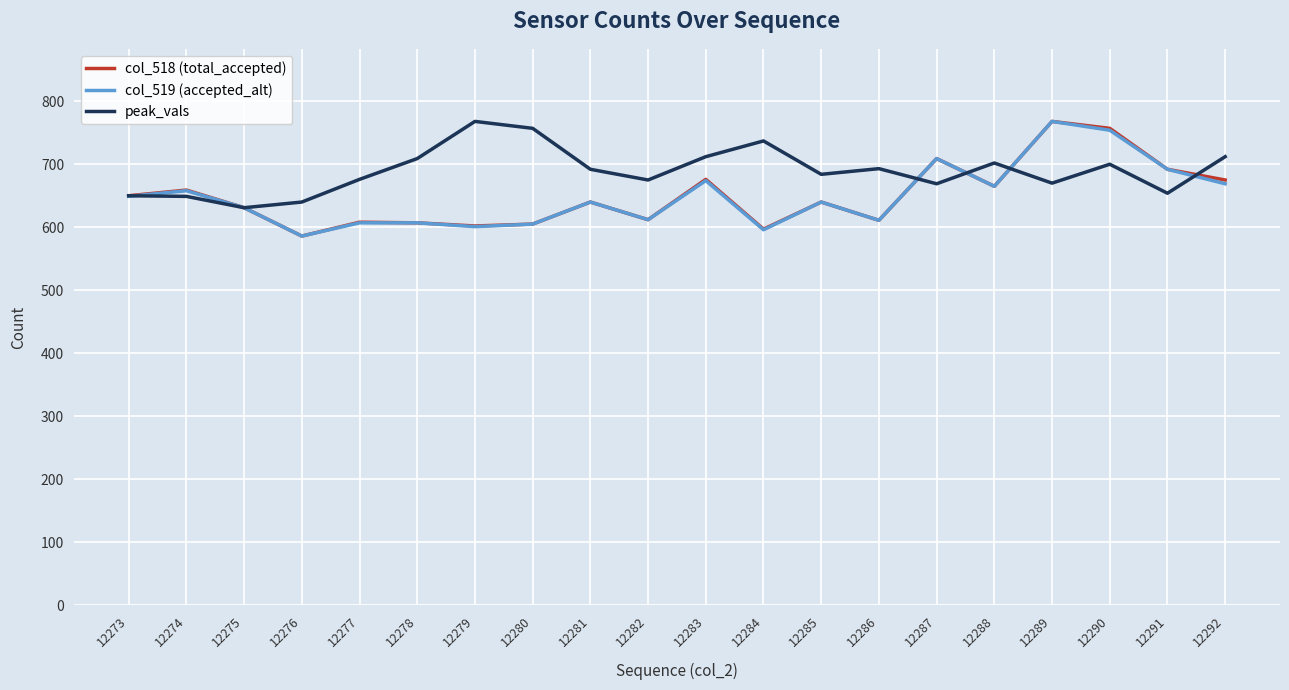

What is the difference between the second highest and minimum values in the col_518 (total_accepted) series?

171